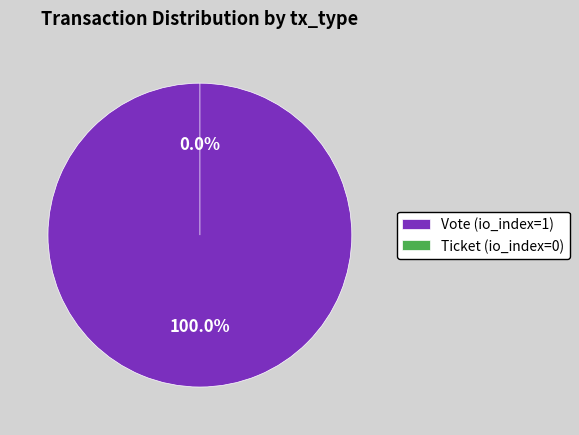

What is the smallest slice in the pie chart?

Ticket (io_index=0)